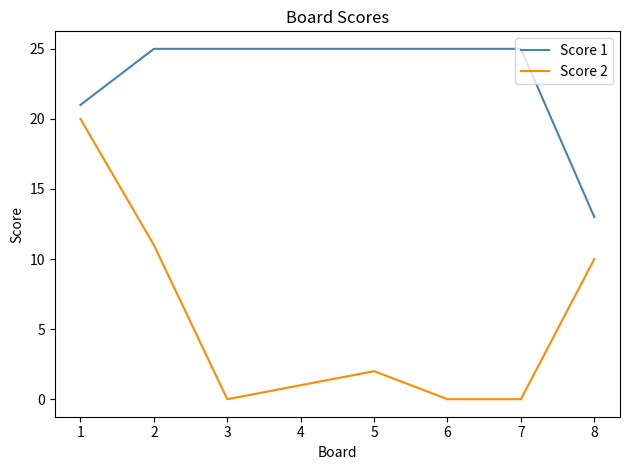

At which category is the sum across all series the highest?

1